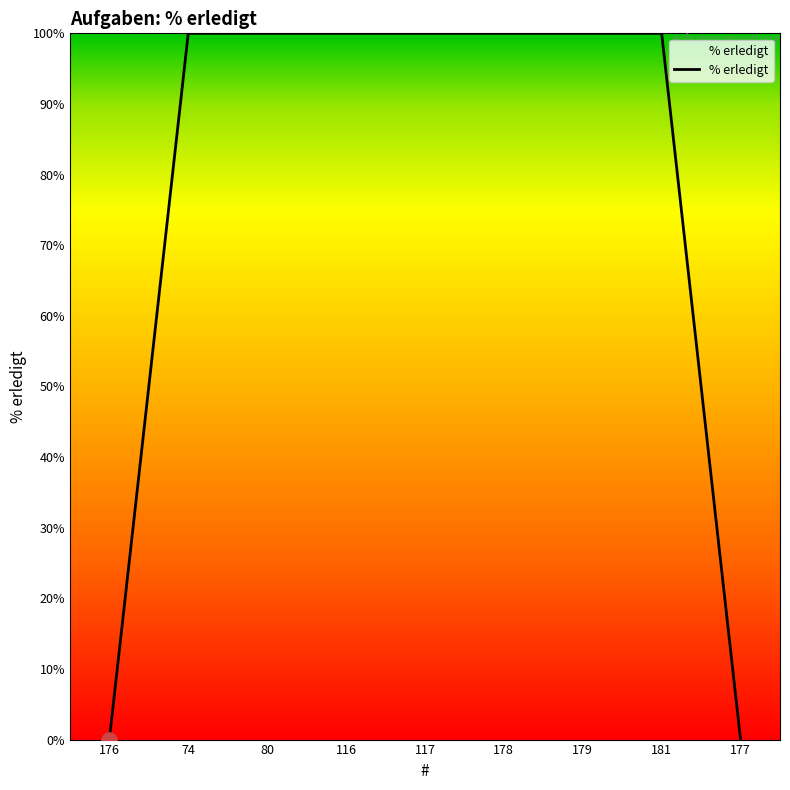

Between 176 and 181, which is larger?

181